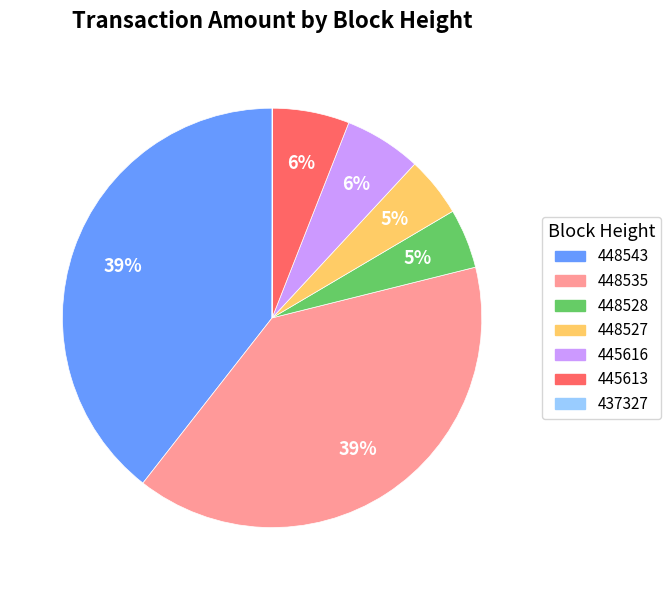

Does any single category account for the majority?

No